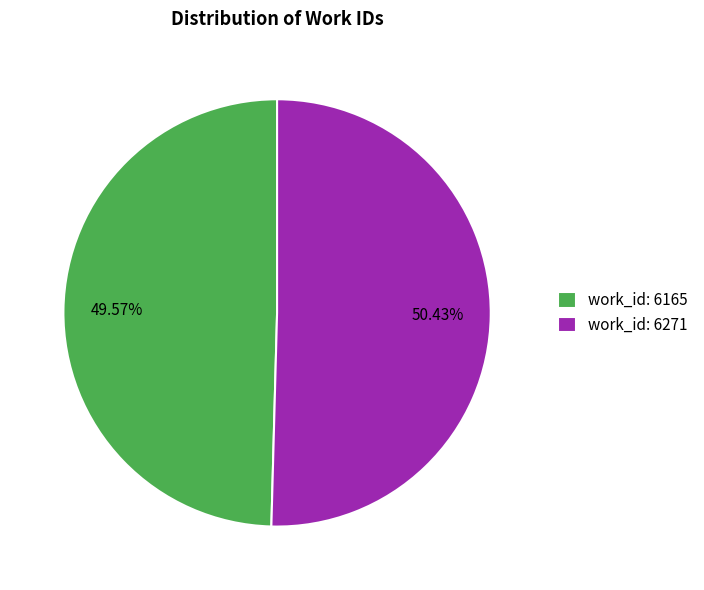

Is it true that work_id: 6271 is 50% of the pie?

True